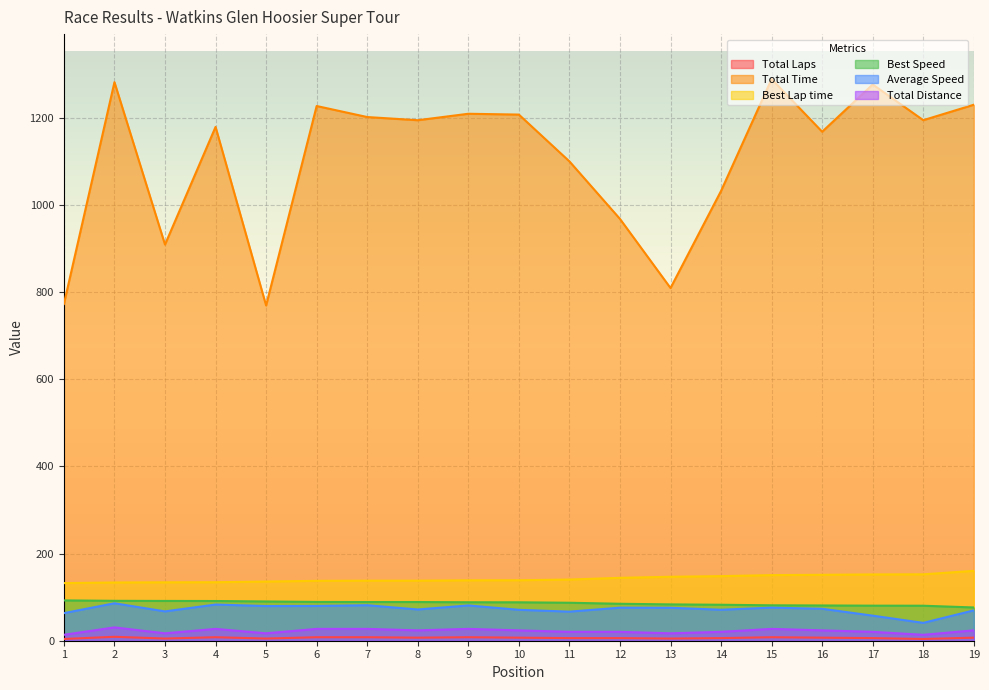

Is the value of Best Speed at 7 greater than the value of Total Laps at 9?

Yes